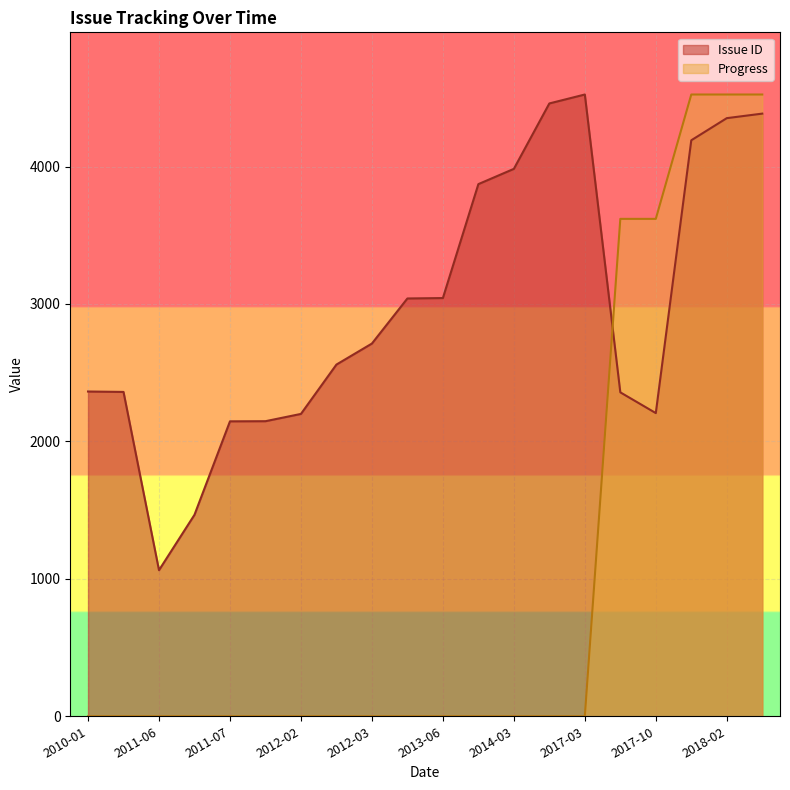

Where is Issue ID nearest to the value 2793?

2012-03